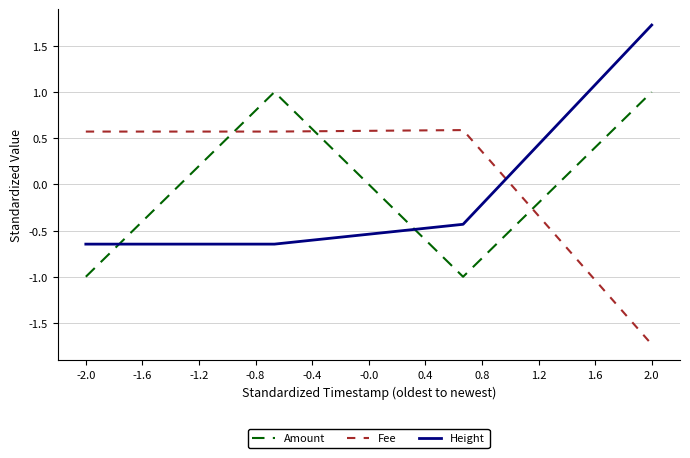

True or false: Height and Fee intersect in this chart.

True